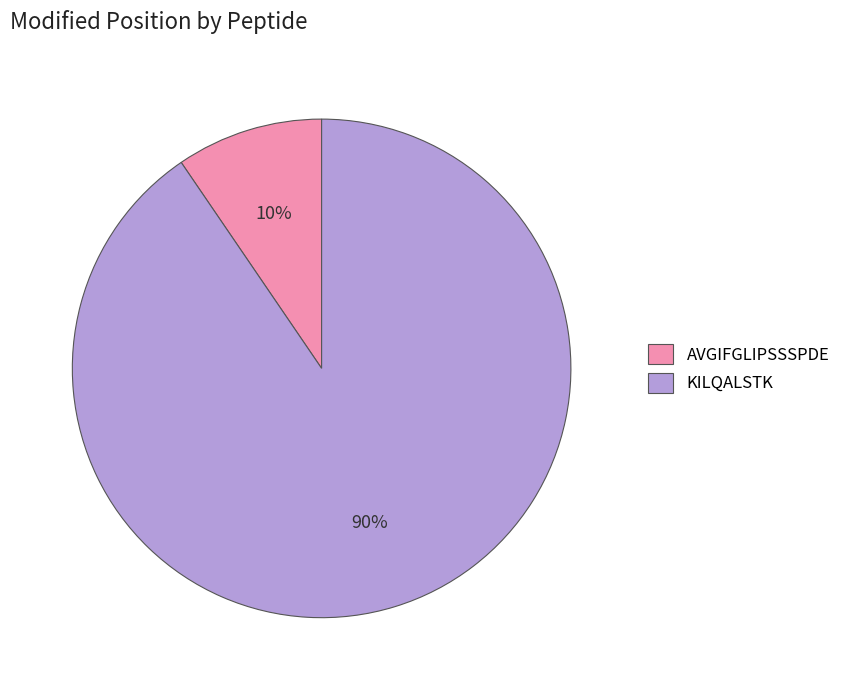

Which category accounts for the majority?

KILQALSTK